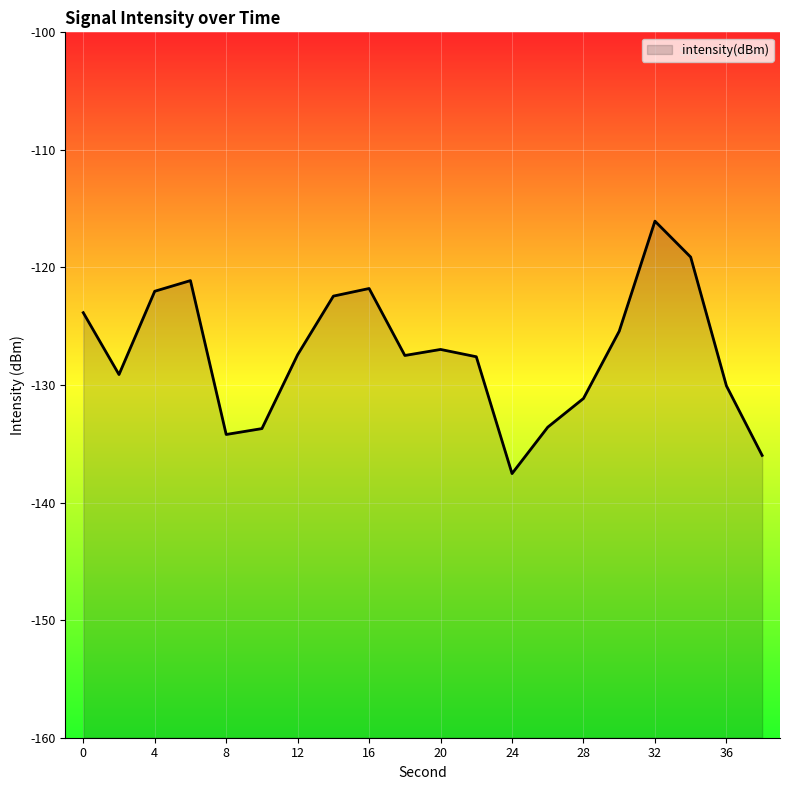

What is the value of the 13th point from the left?

-137.5